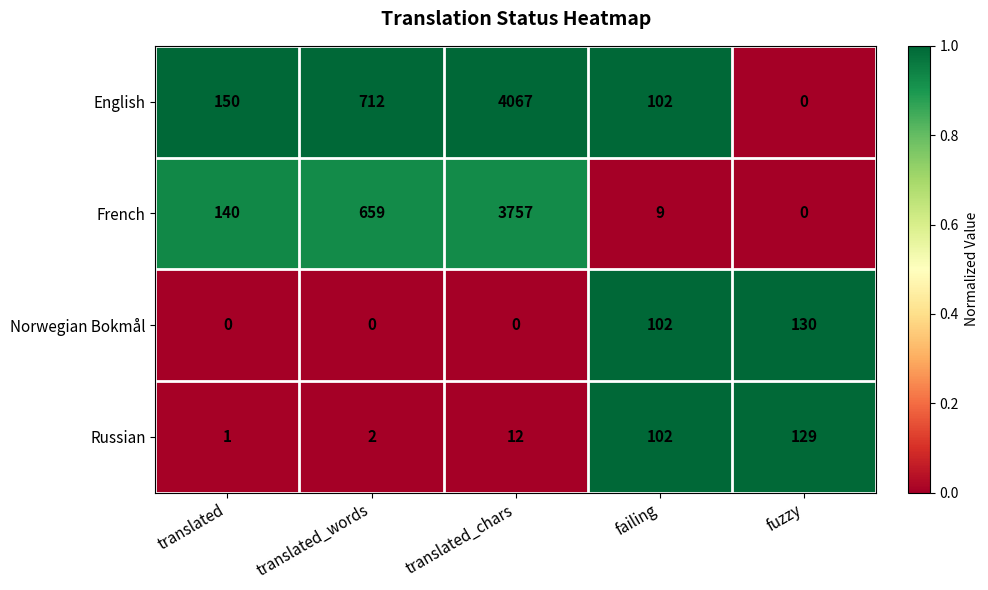

Which series has the largest total across all categories?

English